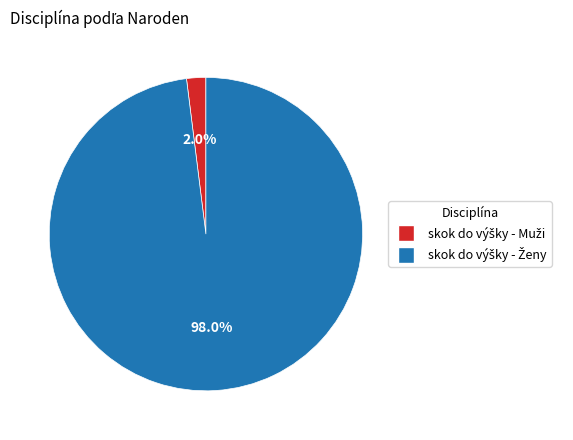

Is there any slice that represents more than half of the pie?

Yes